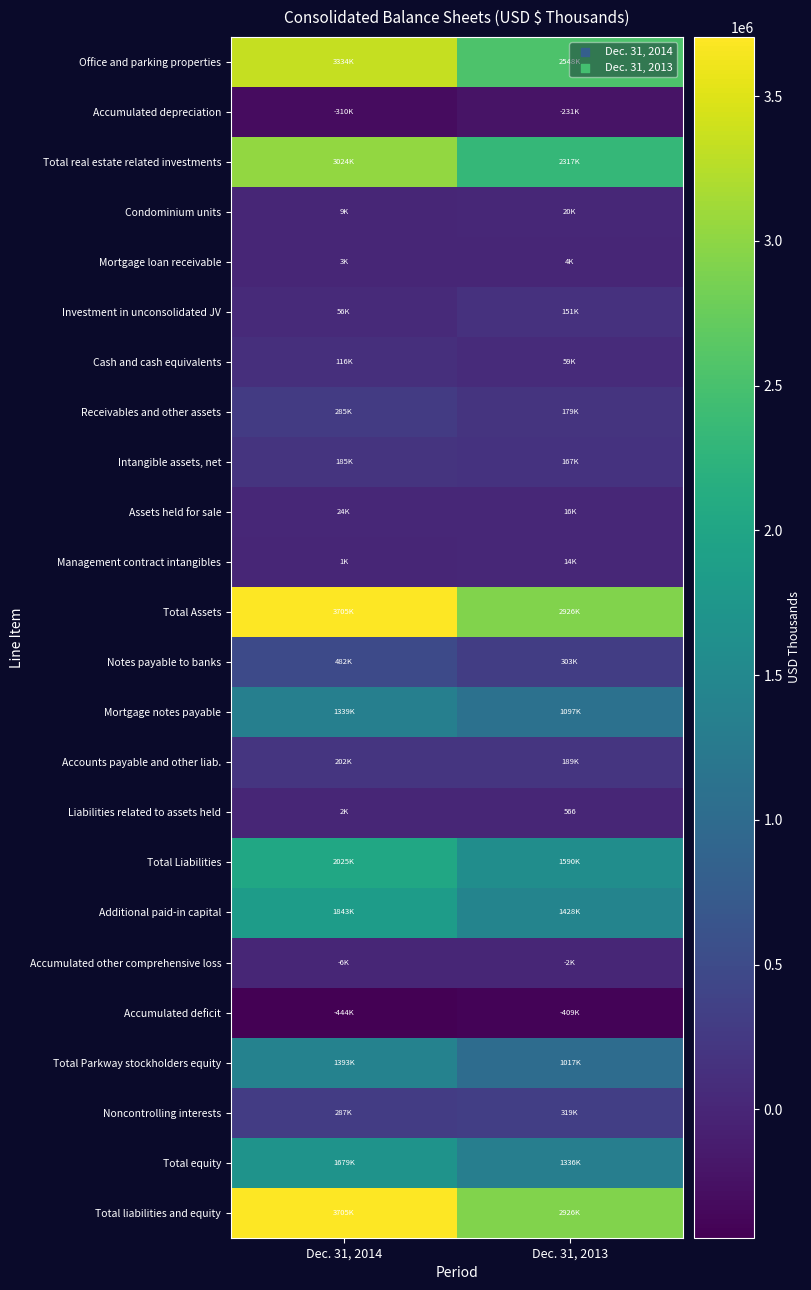

Count the number of categories in the chart.

2